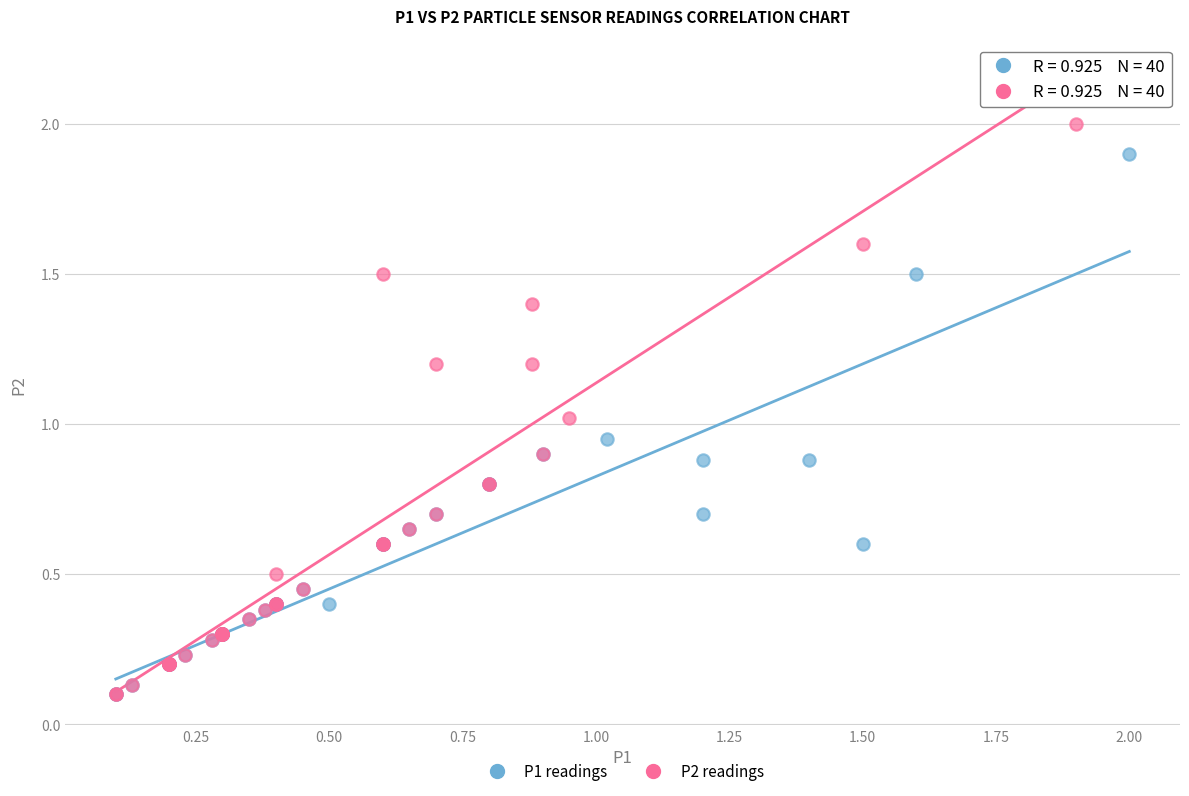

Which series has the widest spread of Y values?

P2 readings